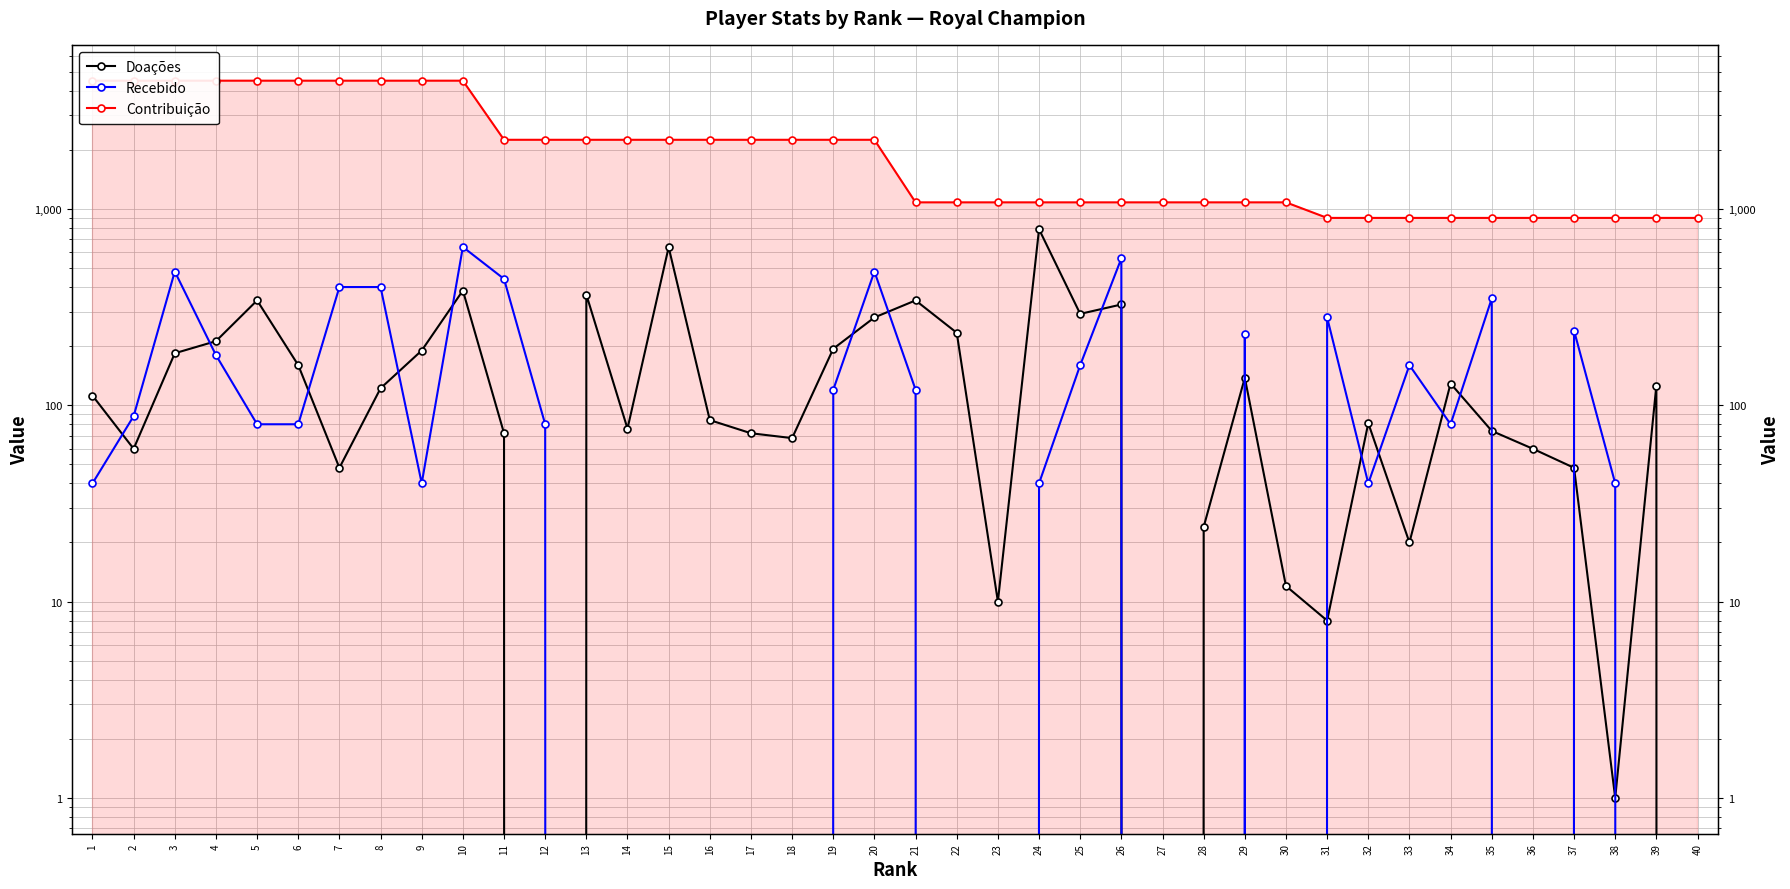

What is the maximum value shown in the chart?

4500